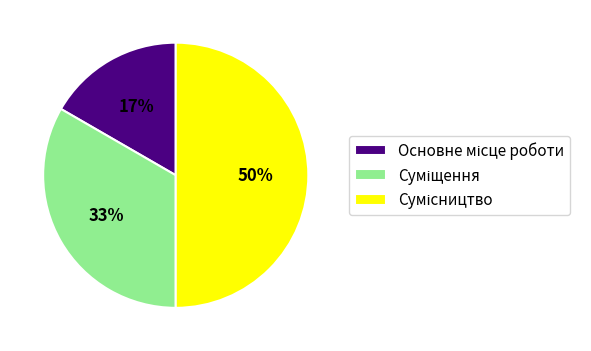

To the nearest percent, what is the average slice percentage?

33%